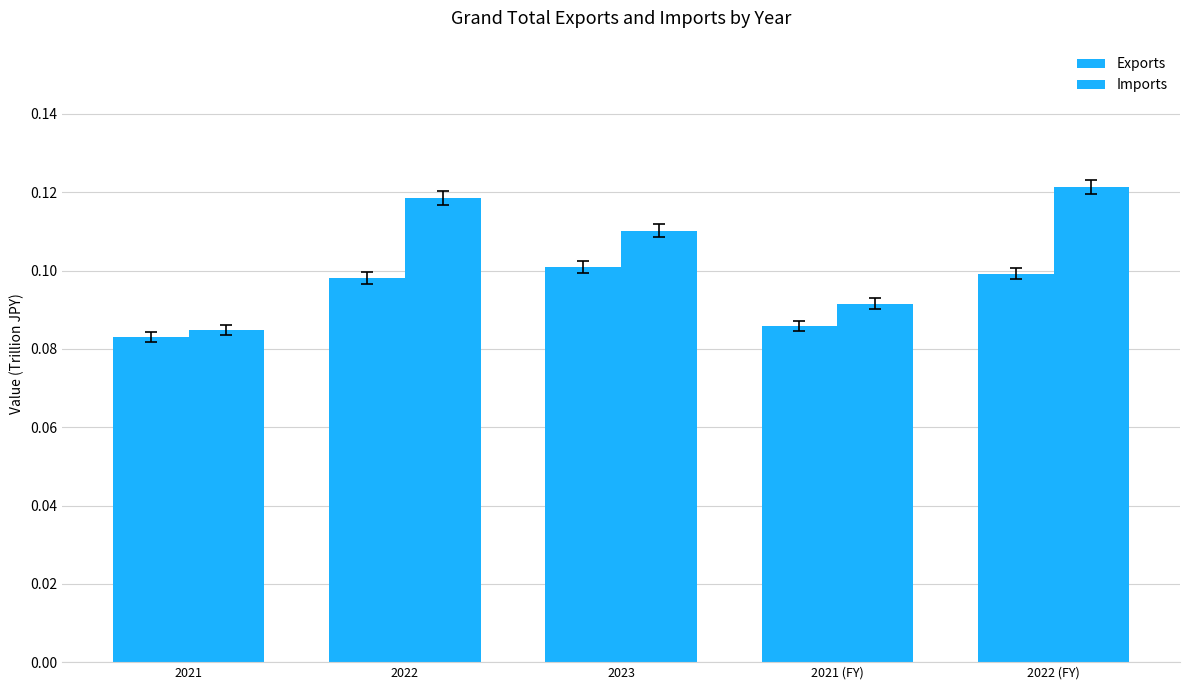

Reading left to right, extract all data points from this chart.

Exports: 83091420293	98173612089	100873832741	85873696509	99223046515
Imports: 84875044591	118503152779	110195638992	91543193125	121280977089